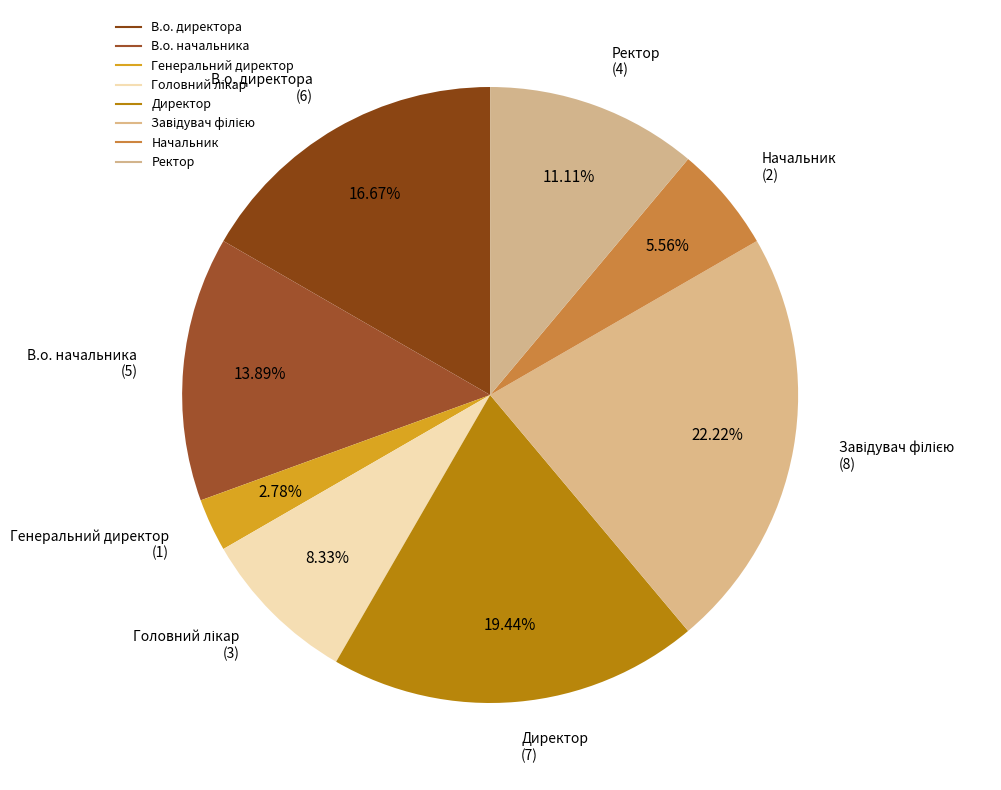

How many segments does this pie chart have?

8